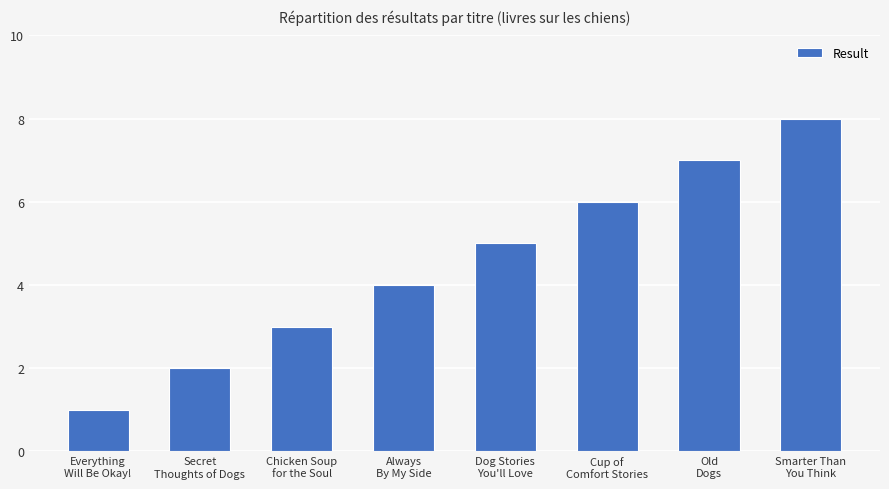

Reading left to right, transcribe all the data shown in this chart.

1	2	3	4	5	6	7	8